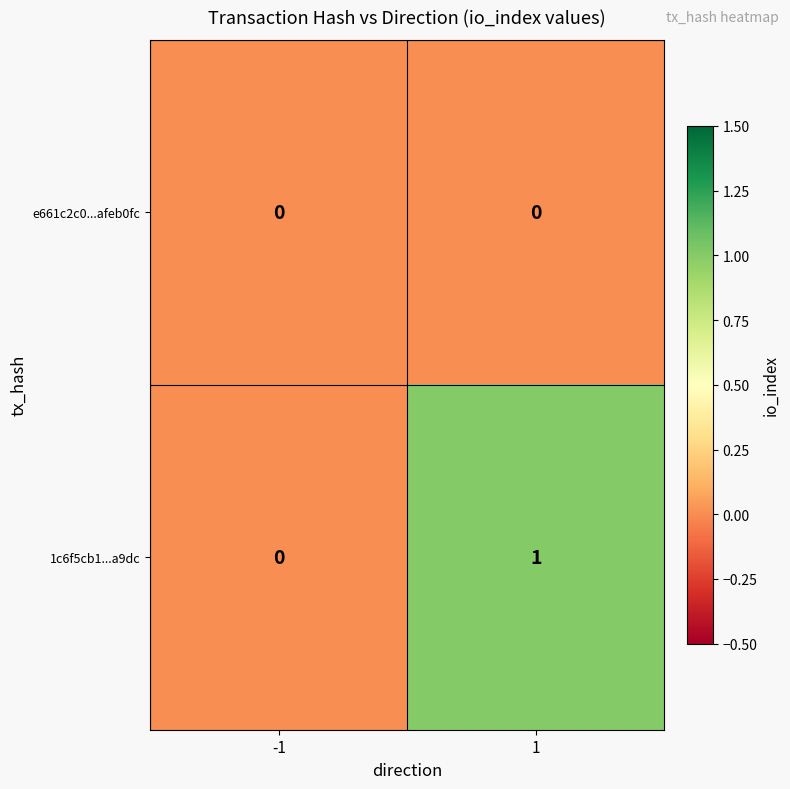

Which series has the largest range (max minus min)?

1c6f5cb1...a9dc